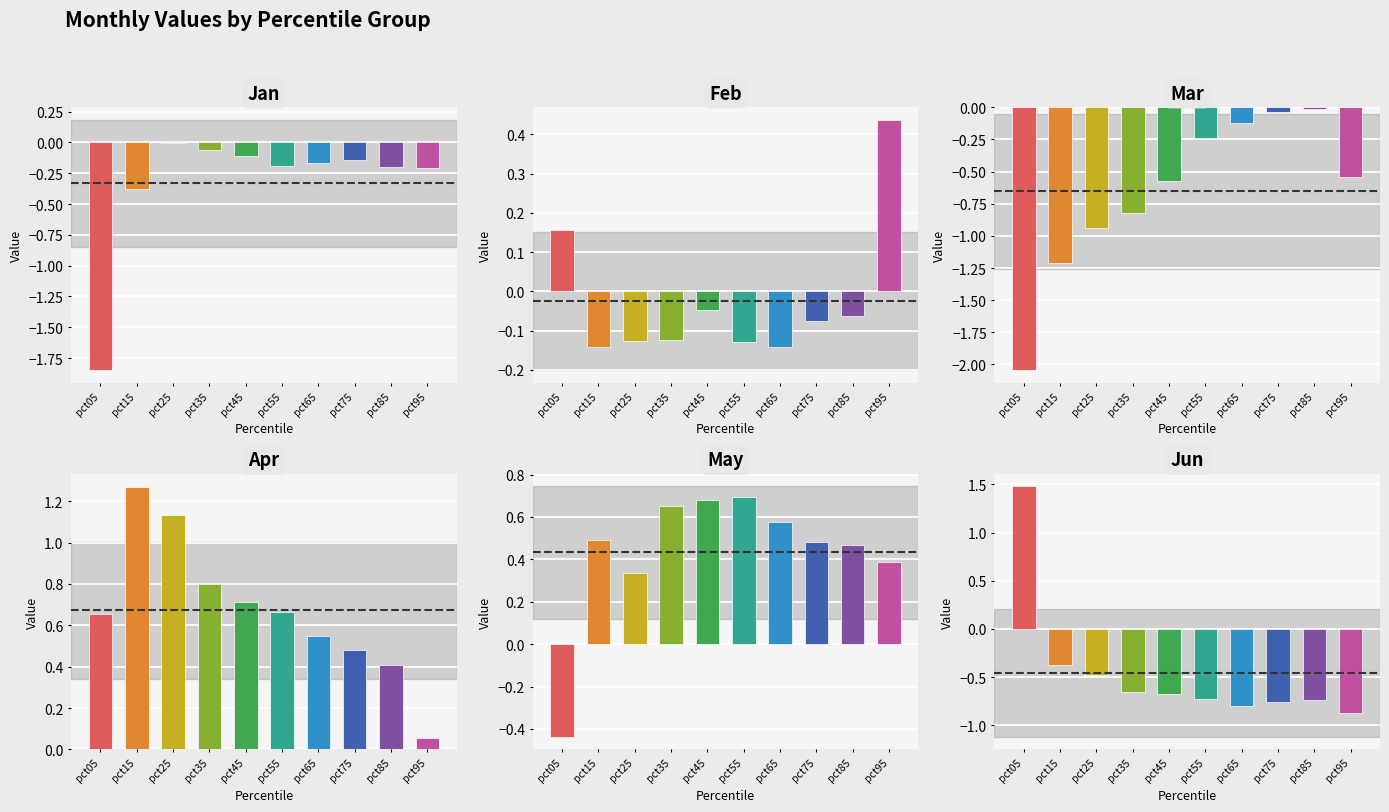

Which series has the largest total across all categories?

Apr